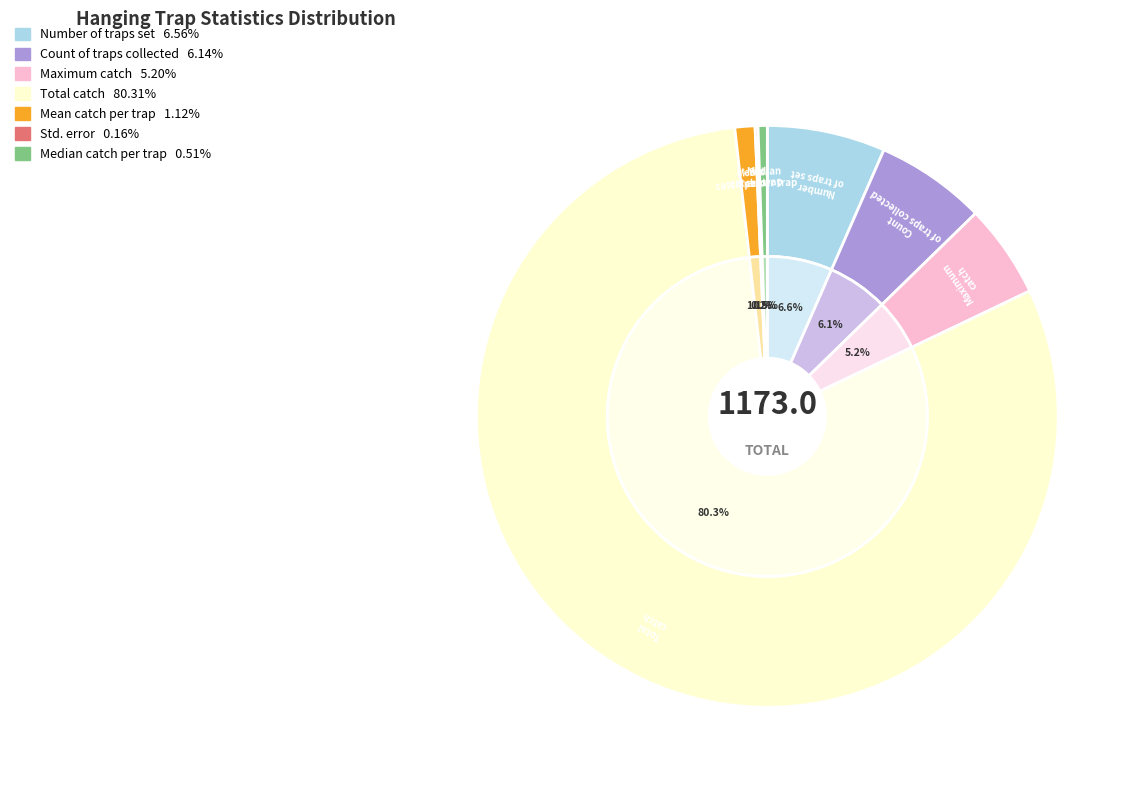

Which slice is the largest?

Total catch